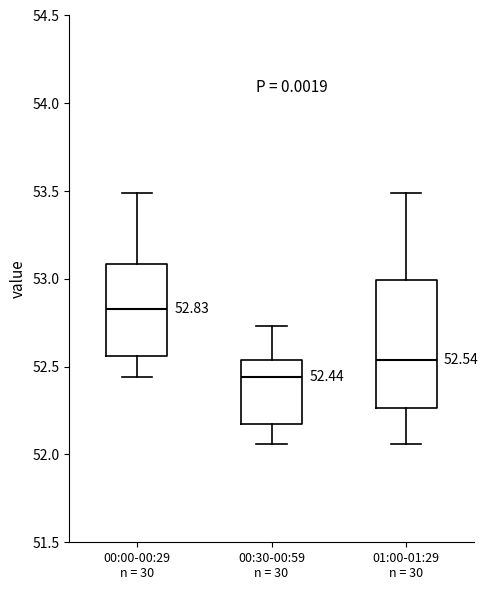

Which box's median line is the highest?

00:00-00:29 n = 30